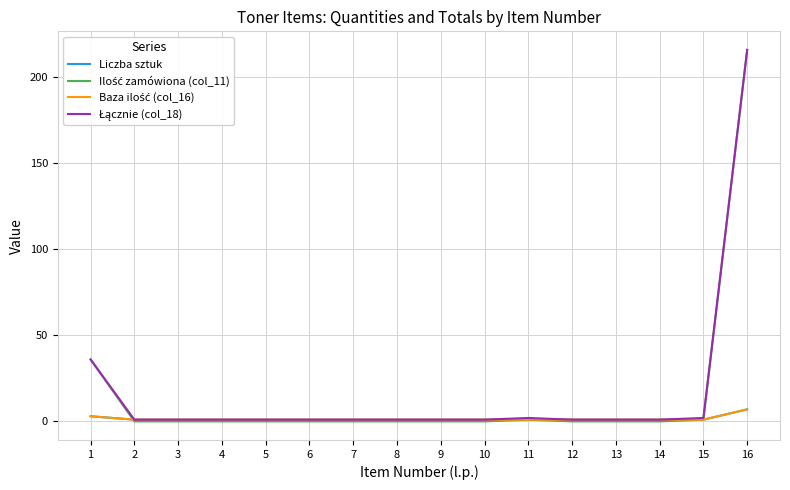

Does the chart have visible grid lines?

Yes